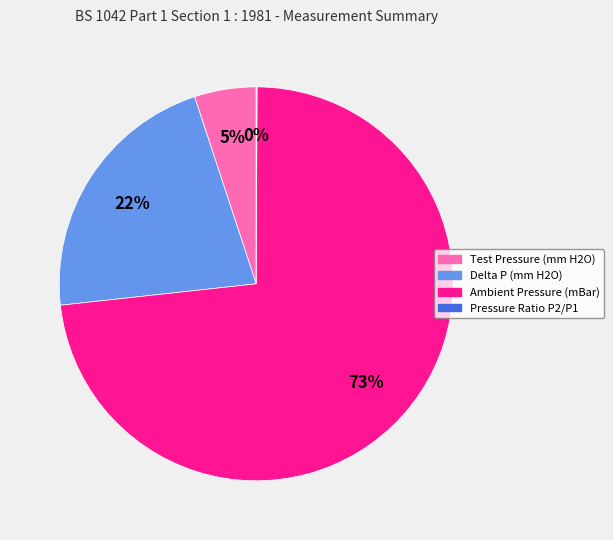

Is there a majority slice in this chart?

Yes